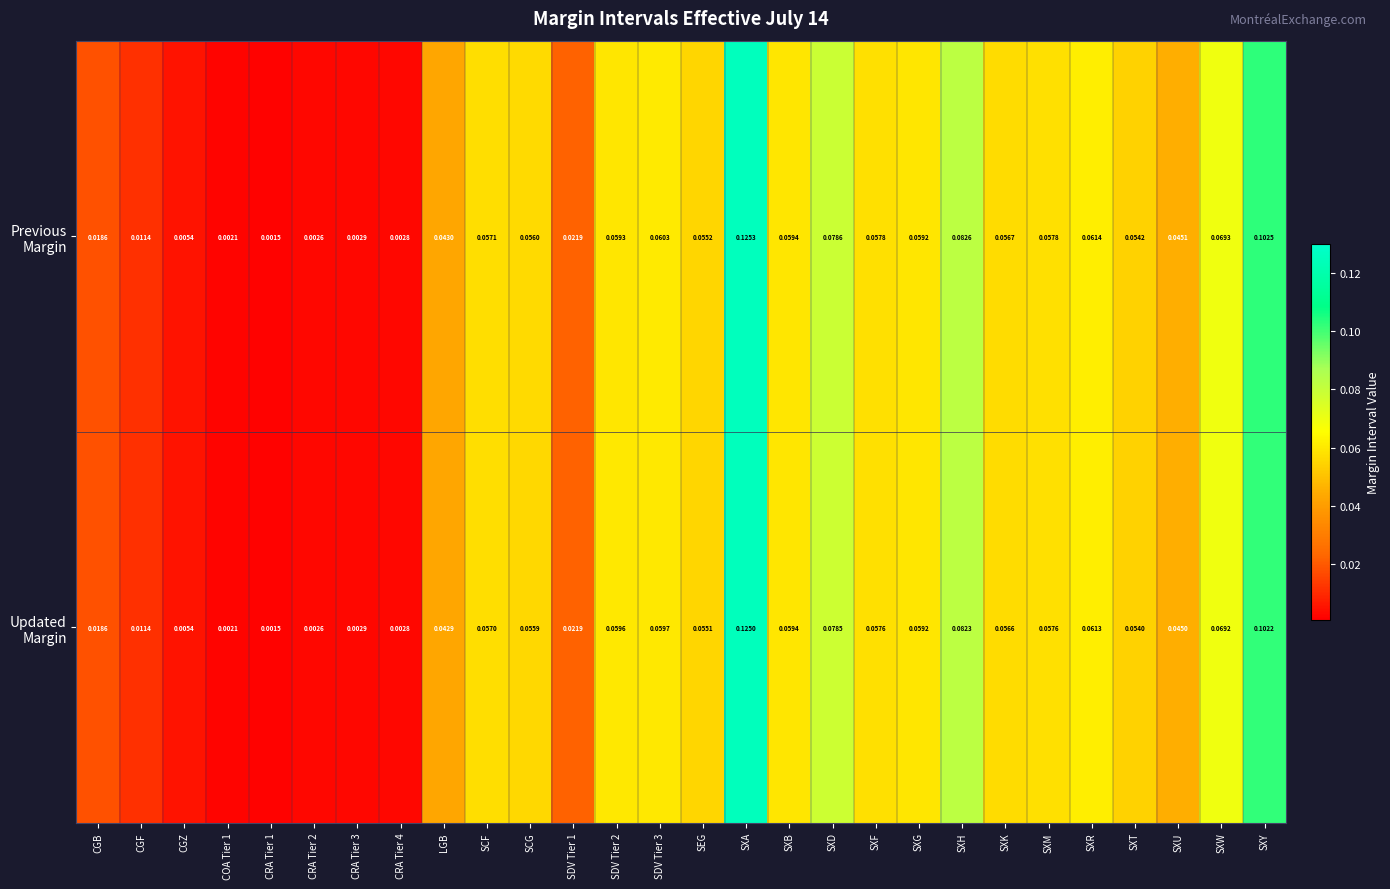

At which category is the sum across all series the highest?

SXA